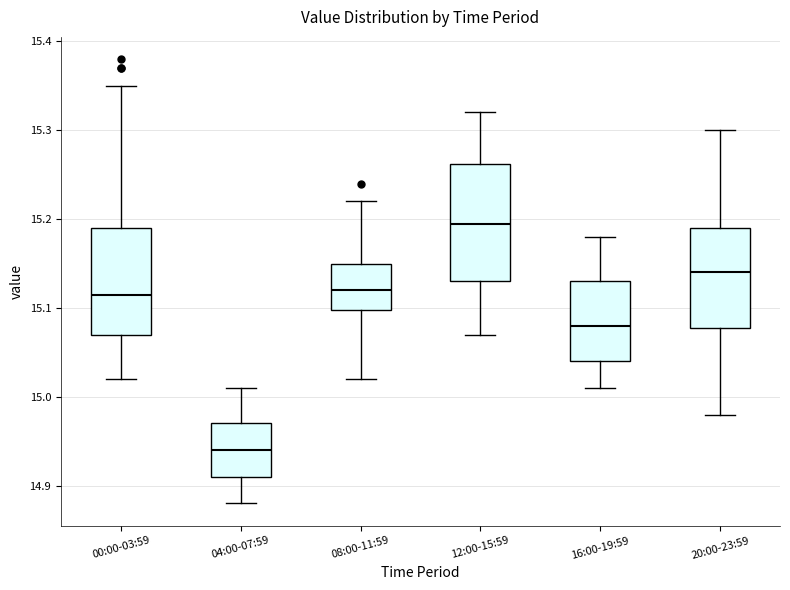

Which box has the highest median line?

12:00-15:59